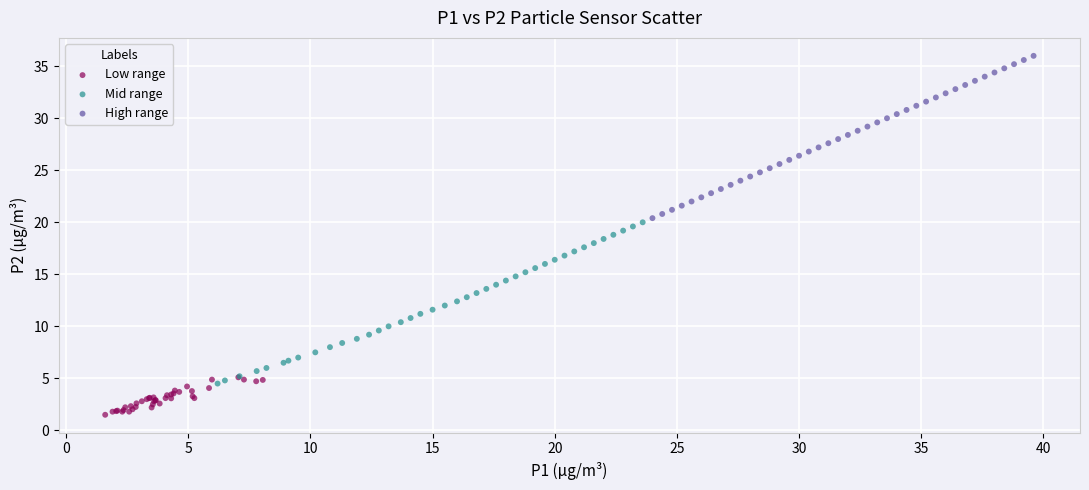

Which series contains the lowest Y value?

Low range